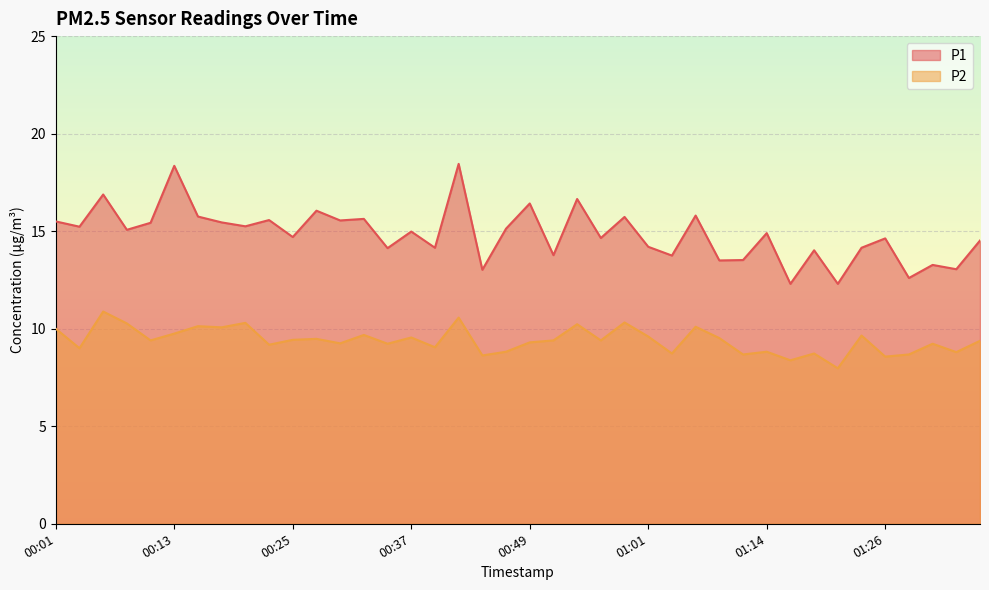

True or false: P1 has a value of 13.3 at 01:31.

True